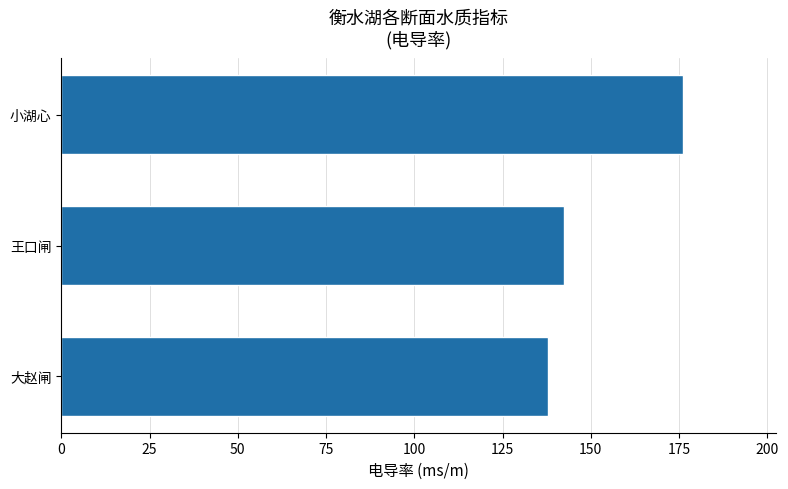

What is the change in value from 小湖心 to 大赵闸?

-38.2